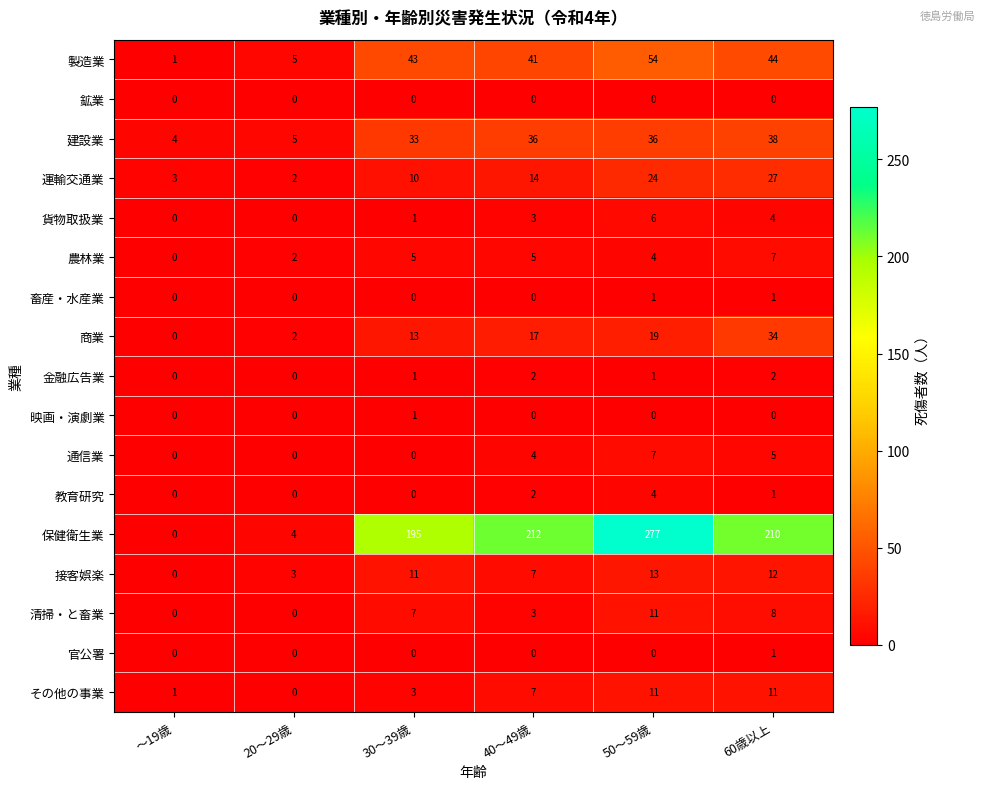

Which series changed the most between 20～29歳 and 50～59歳?

保健衛生業